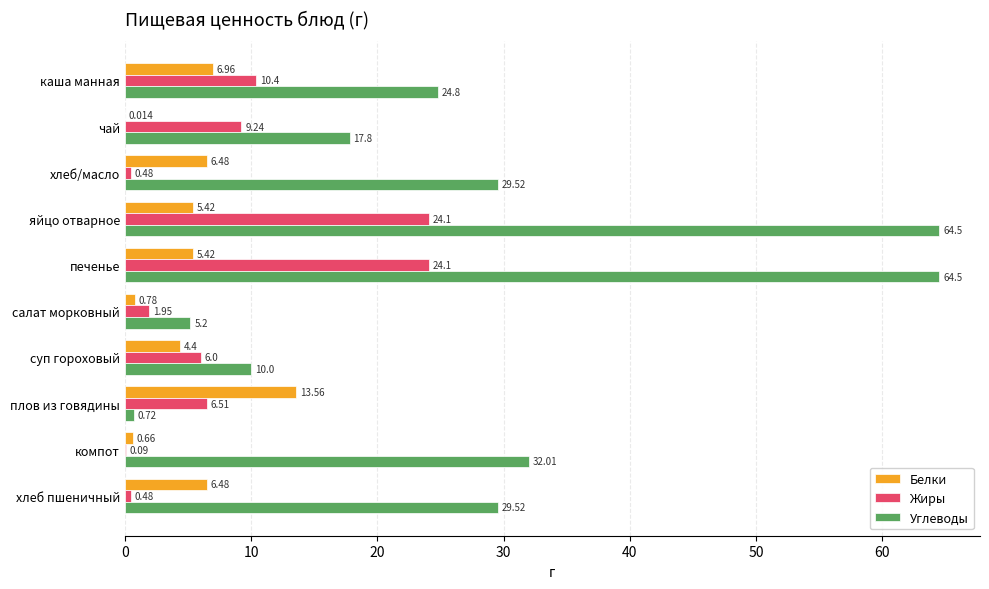

Which series changed the most between хлеб/масло and салат морковный?

Углеводы